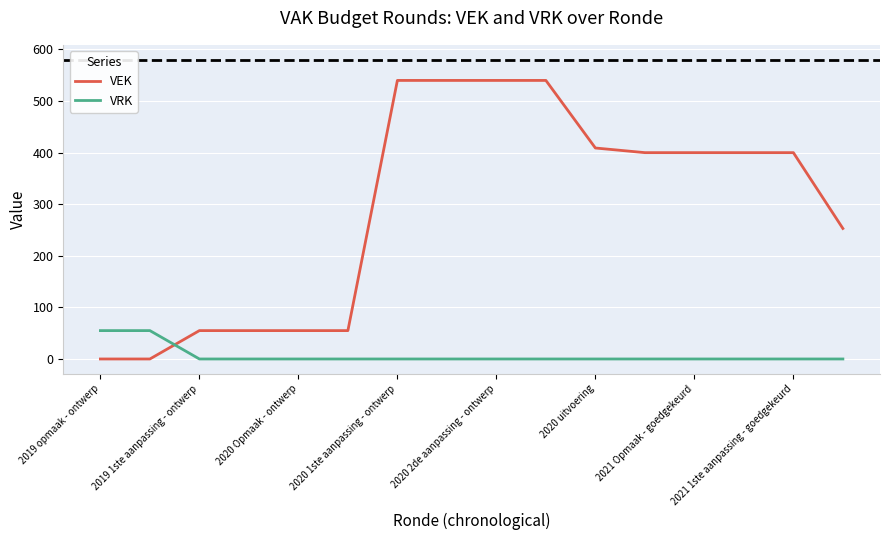

What is the difference between the maximum and minimum values in the VRK series?

55